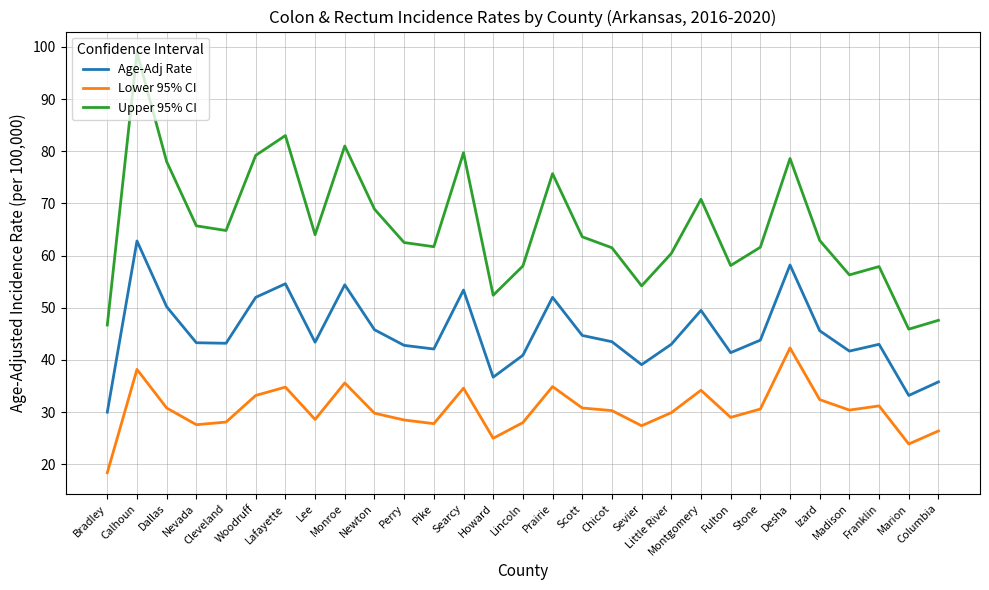

What position from the left is Calhoun?

2